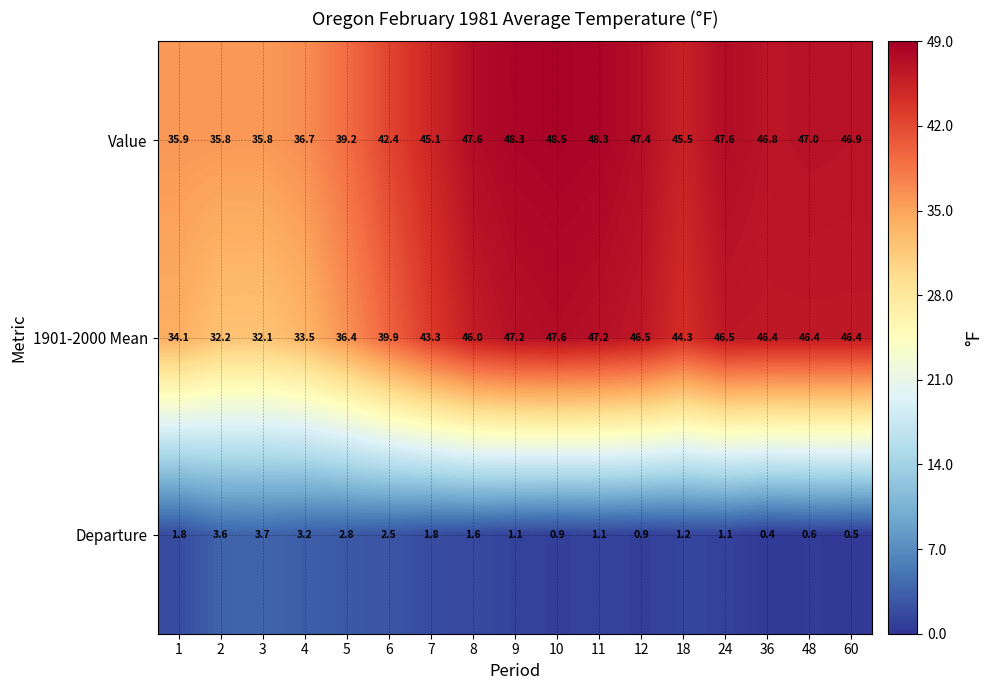

How many categories are shown in the chart?

17